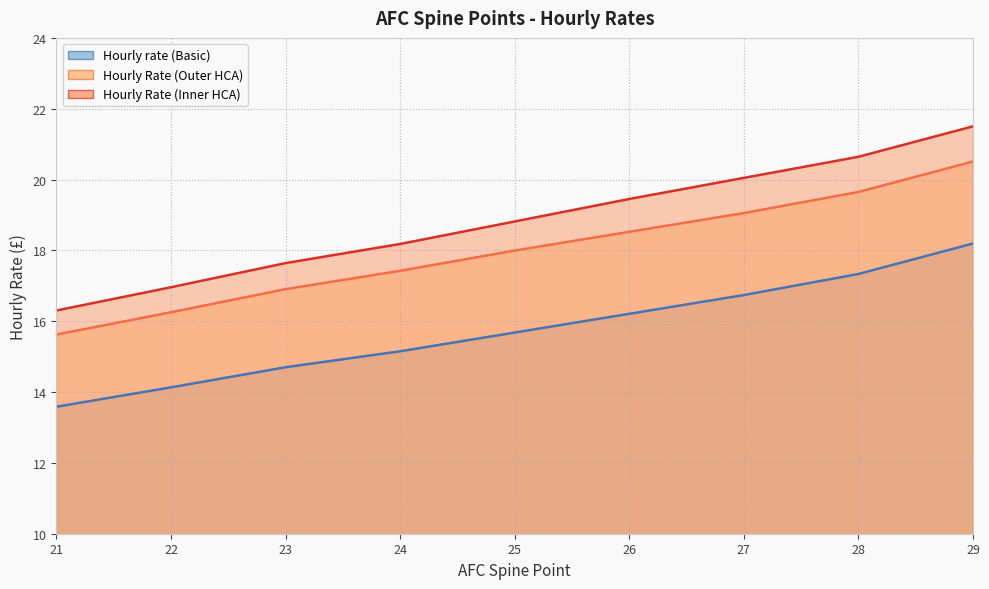

The Hourly rate (Basic) series shows 4.0 at 21. True or false?

False